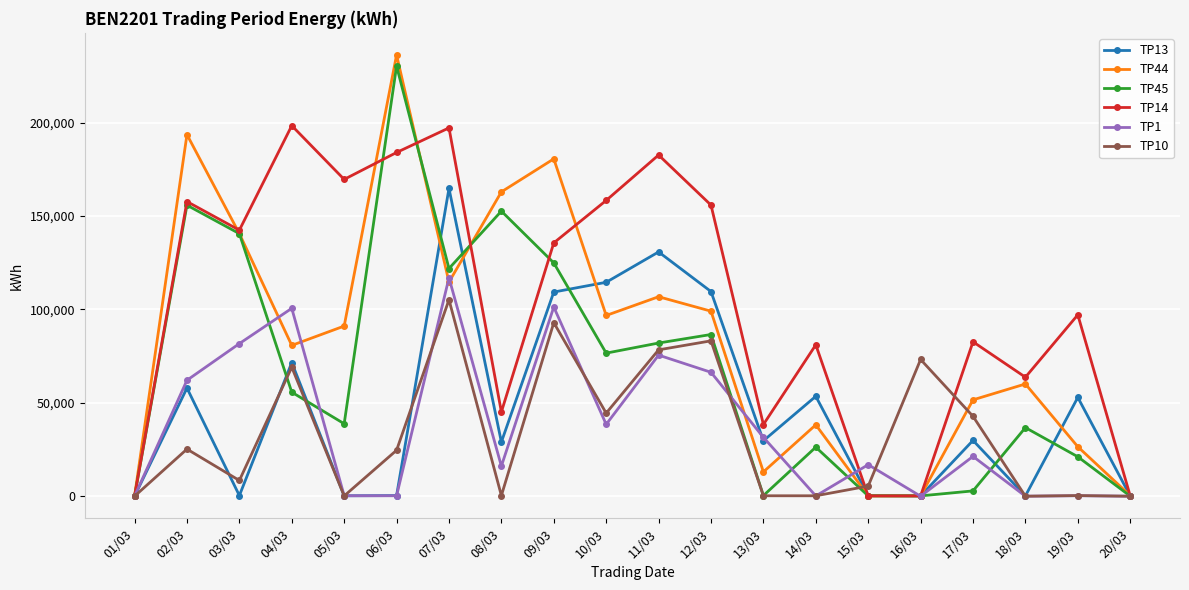

Which series has the largest total across all categories?

TP14